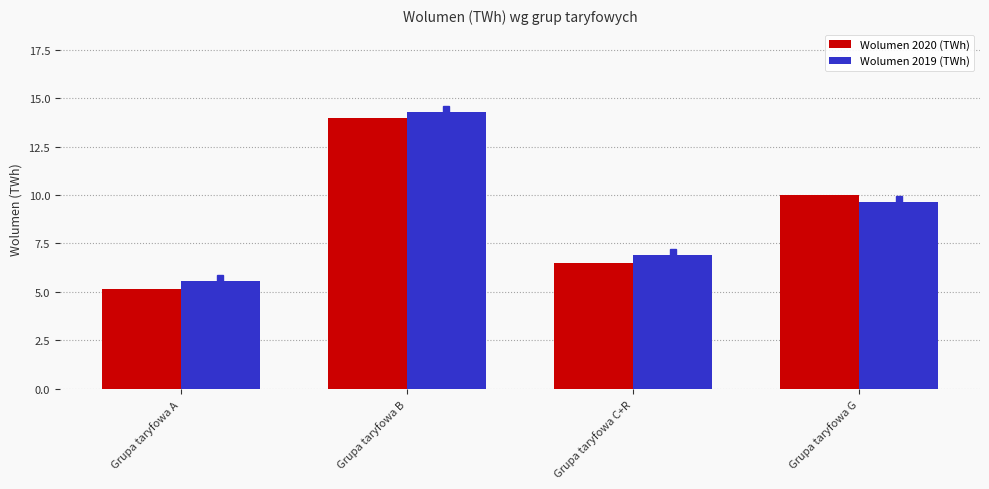

How many groups of bars are there?

4